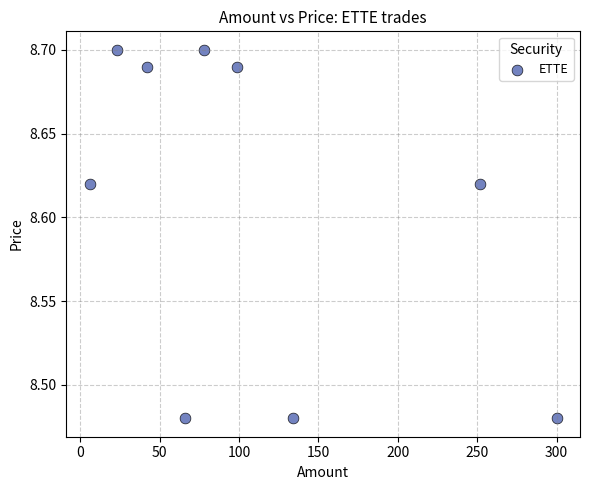

What is the range of X values (max minus min)?

294.0